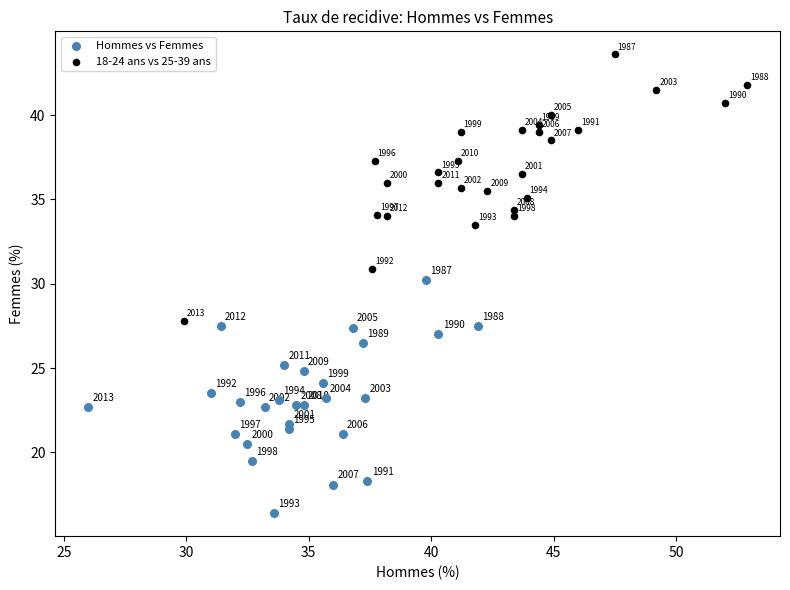

Which series reaches the maximum Y coordinate?

18-24 ans vs 25-39 ans